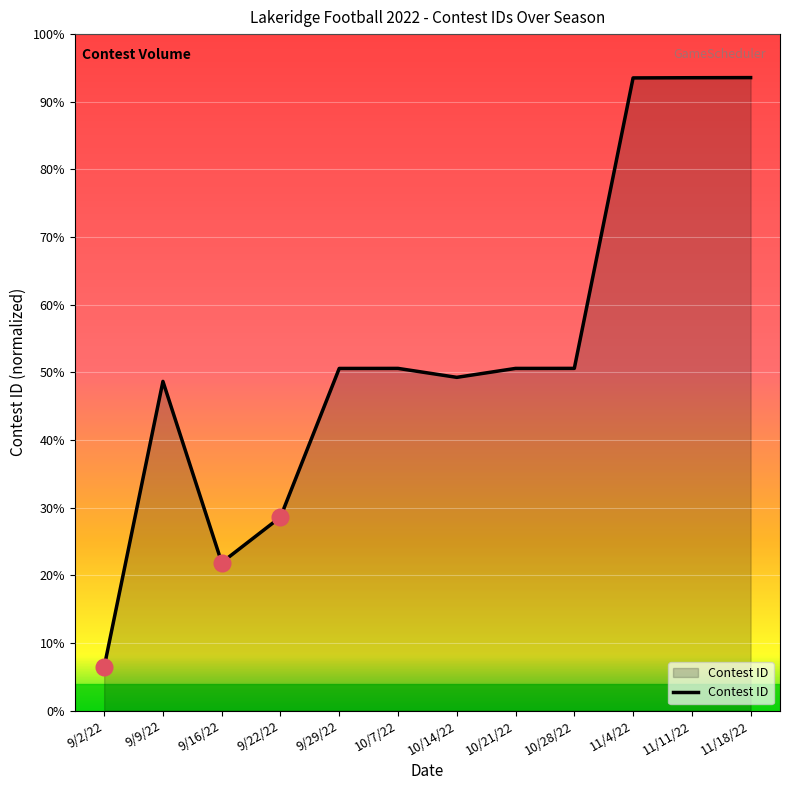

Approximately how many times larger is the value at 9/2/22 compared to 9/29/22?

1.0